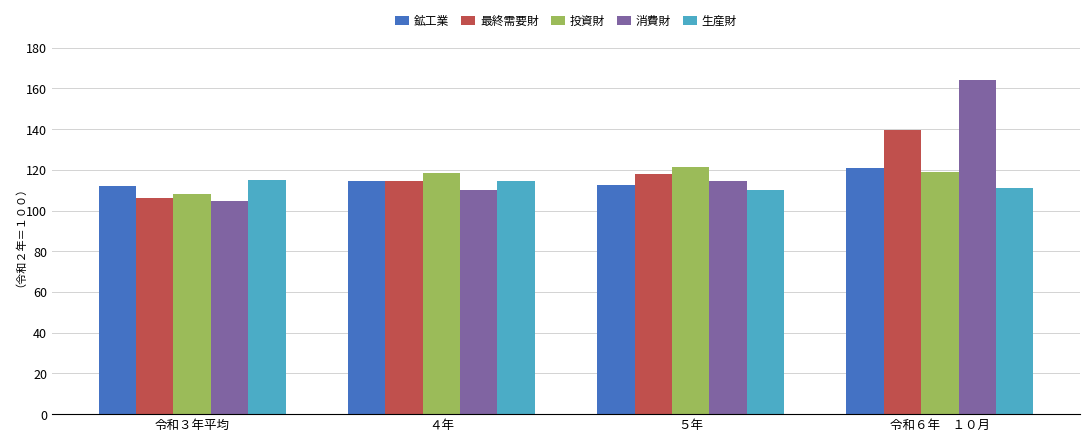

The 最終需要財 series shows 92.1 at 令和６年　１０月. True or false?

False